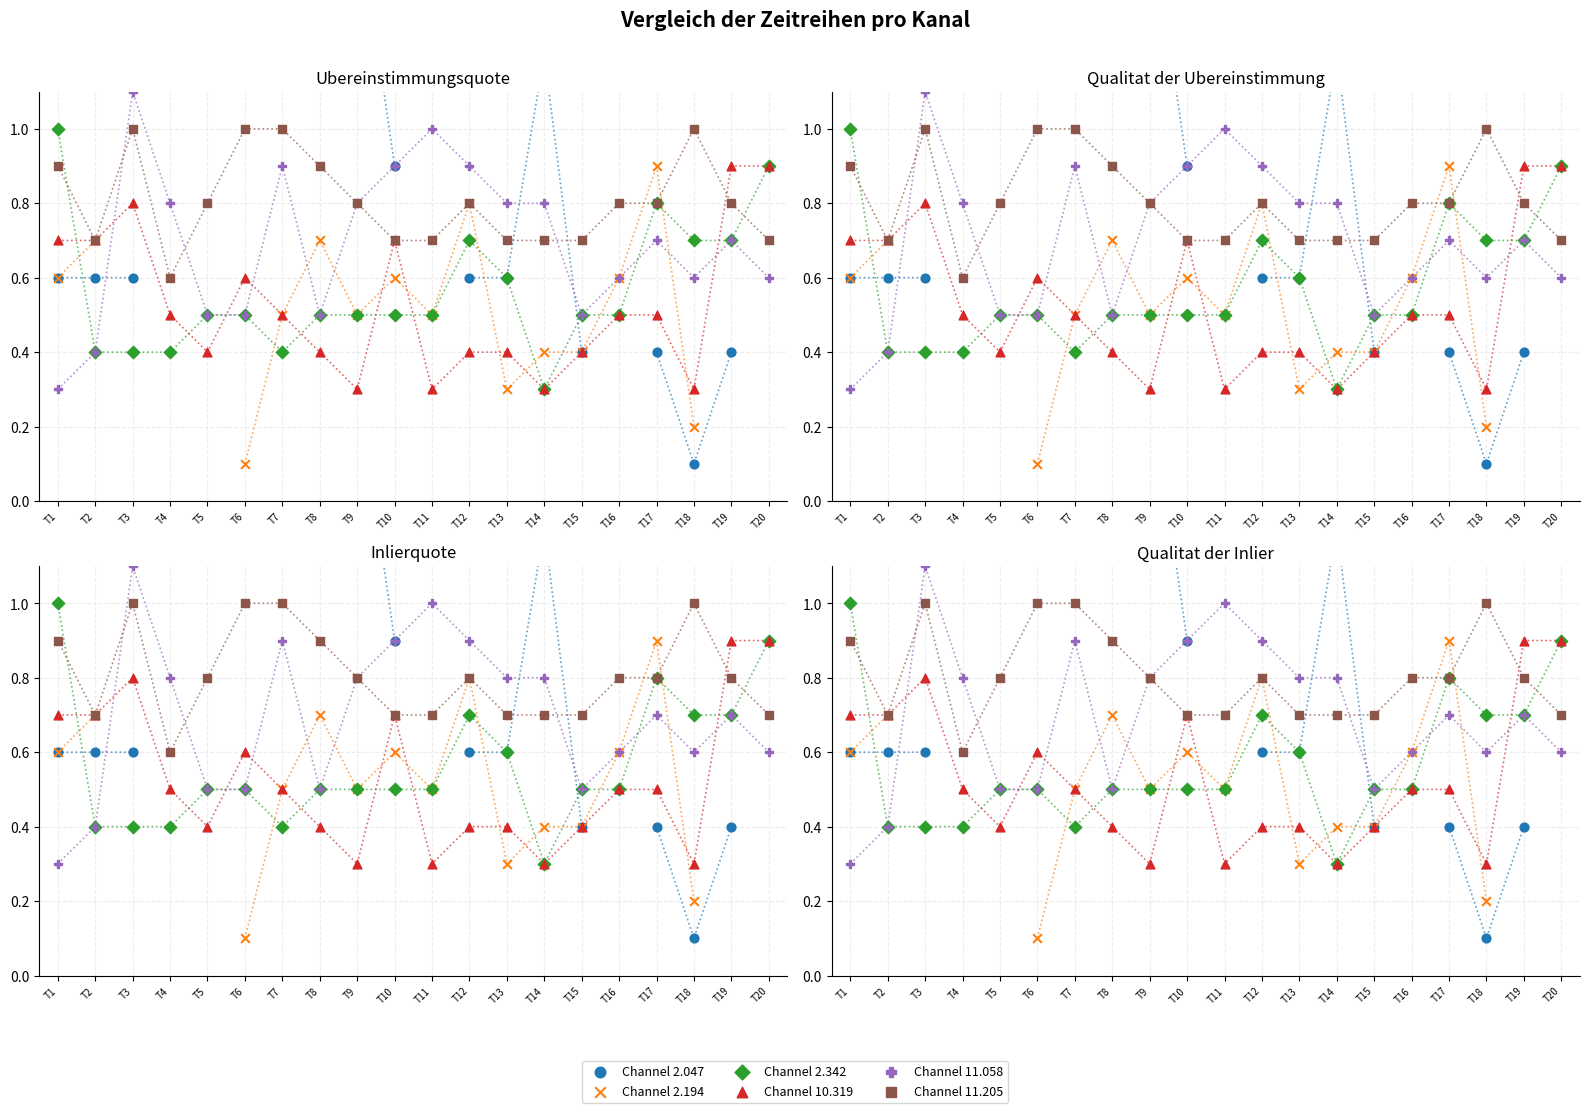

What are all the series names shown in the legend?

Channel 2.047, Channel 2.194, Channel 2.342, Channel 10.319, Channel 11.058, Channel 11.205